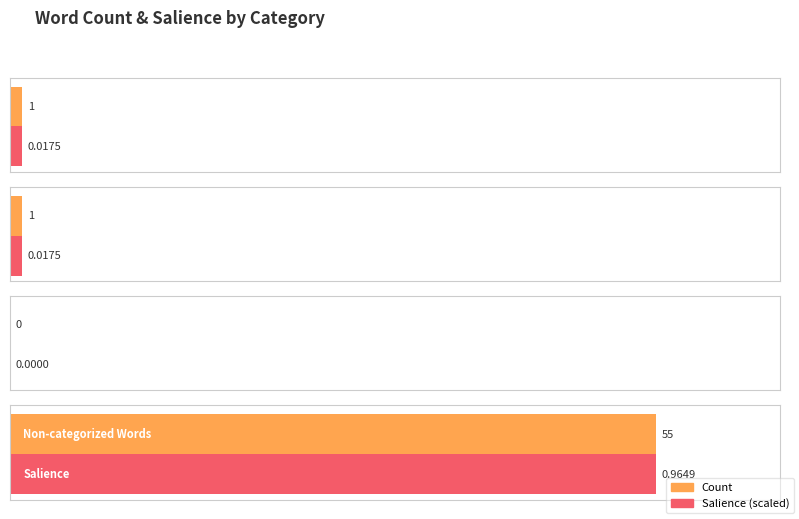

The chart shows a value of 55 at Non-categorized Words. True or false?

True